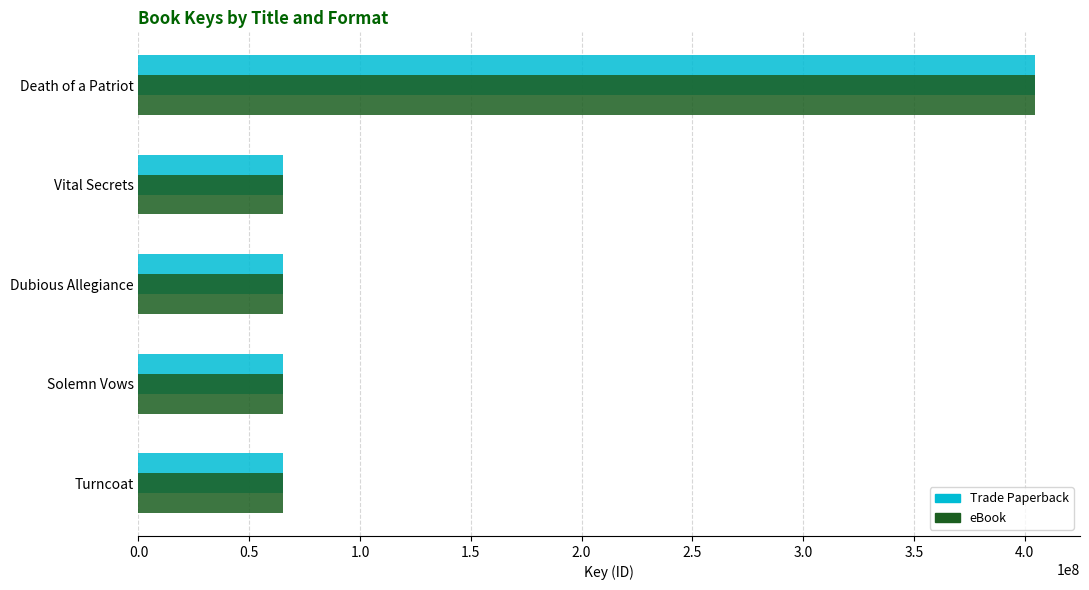

At which category is the sum across all series the highest?

Death of a Patriot